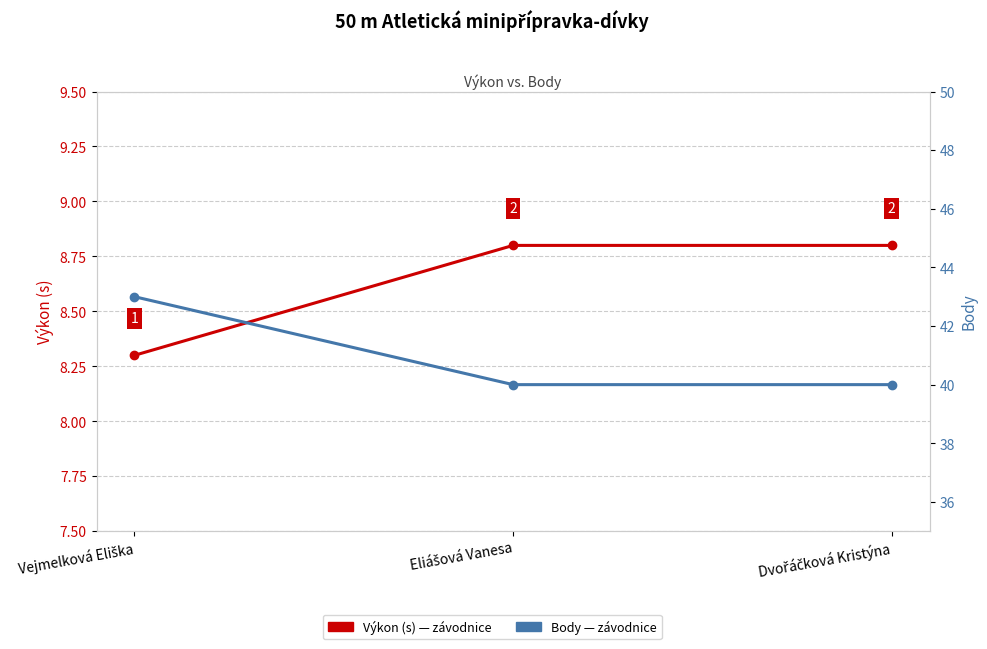

What is the approximate value of Body at Dvořáčková Kristýna?

40.0